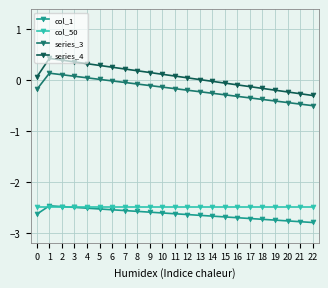

True or false: col_50 and series_3 cross at least once.

False